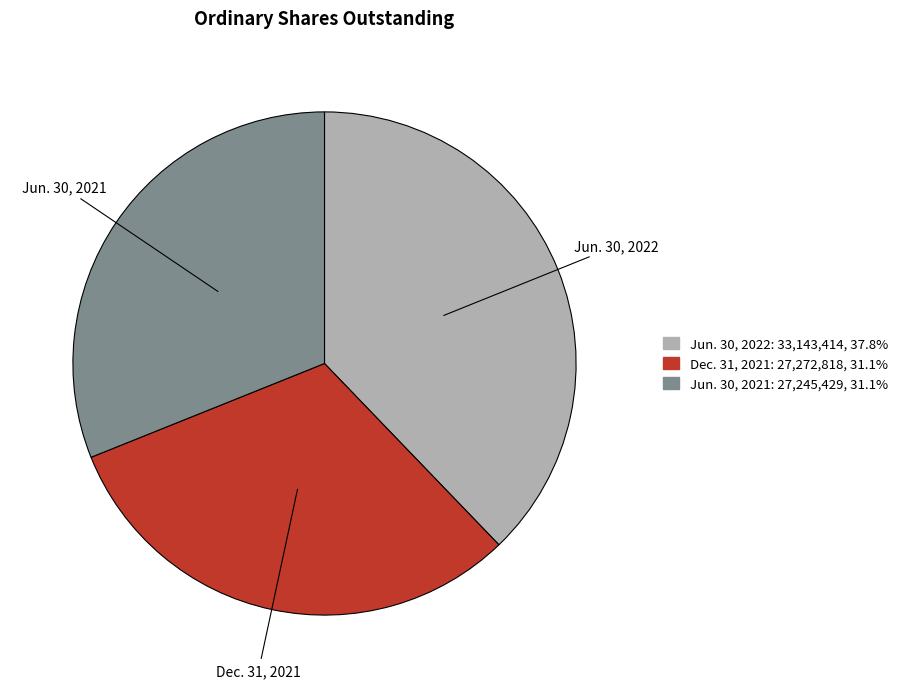

How many slices are in this pie chart?

3